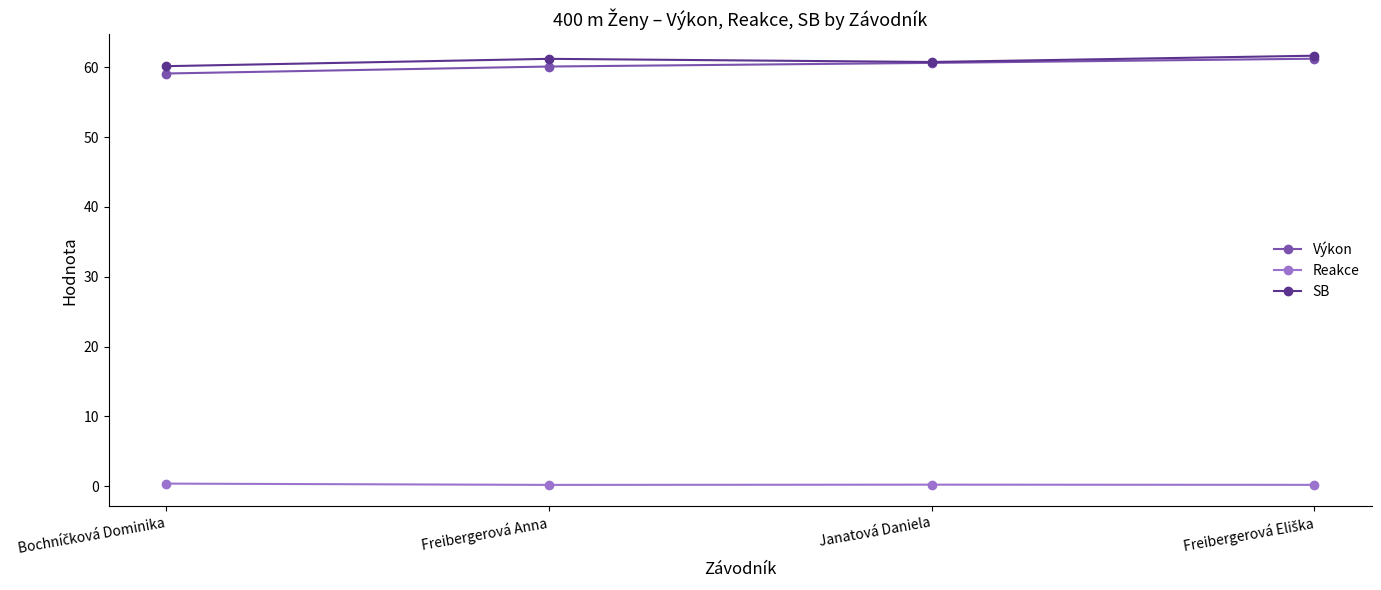

At how many categories does at least one series exceed 9?

4